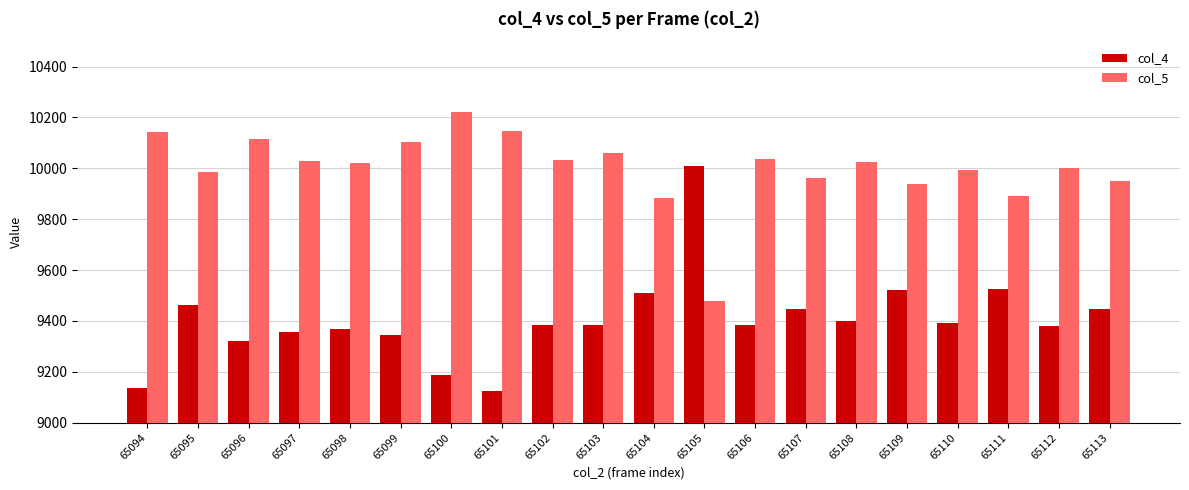

The value of col_4 at 65104 is 5917. True or false?

False